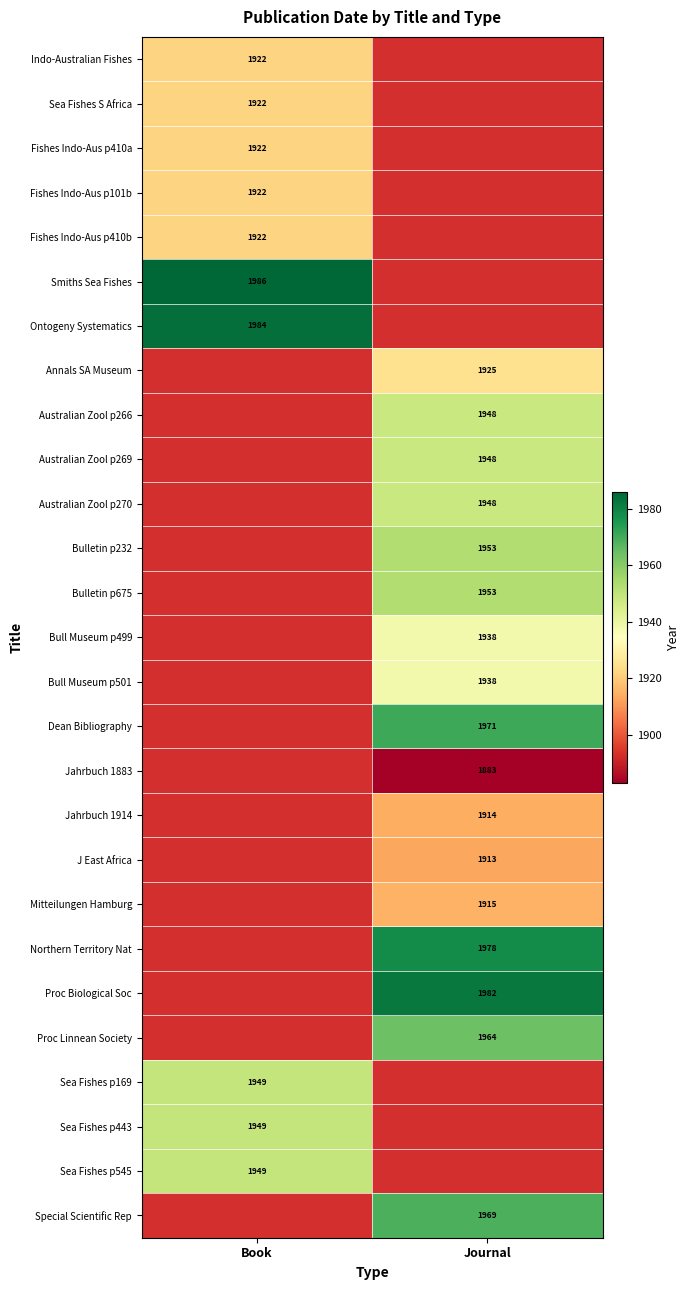

Which label corresponds to the smallest value in the chart?

Journal